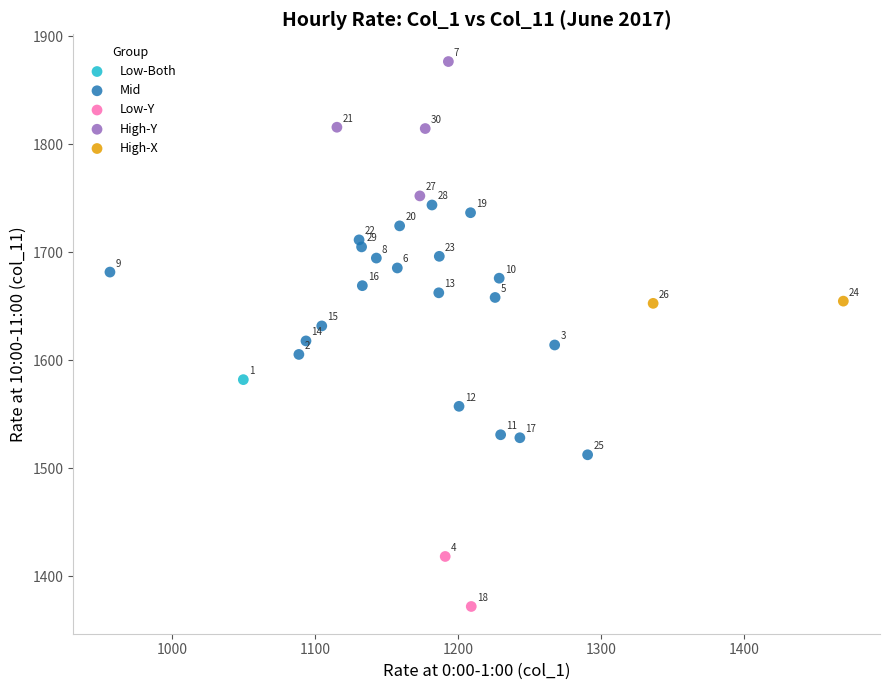

What are all the series names shown in the legend?

Low-Both, Mid, Low-Y, High-Y, High-X